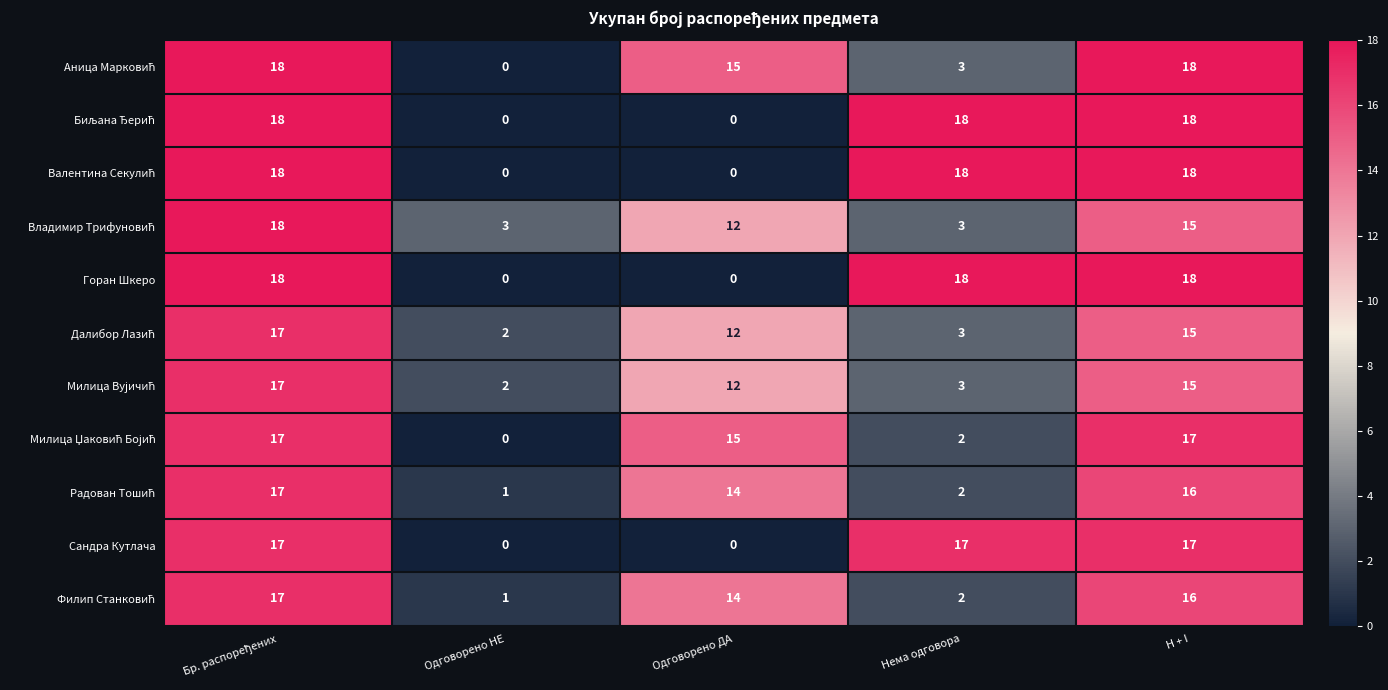

What is the spread (max minus min) of values at Нема одговора?

16